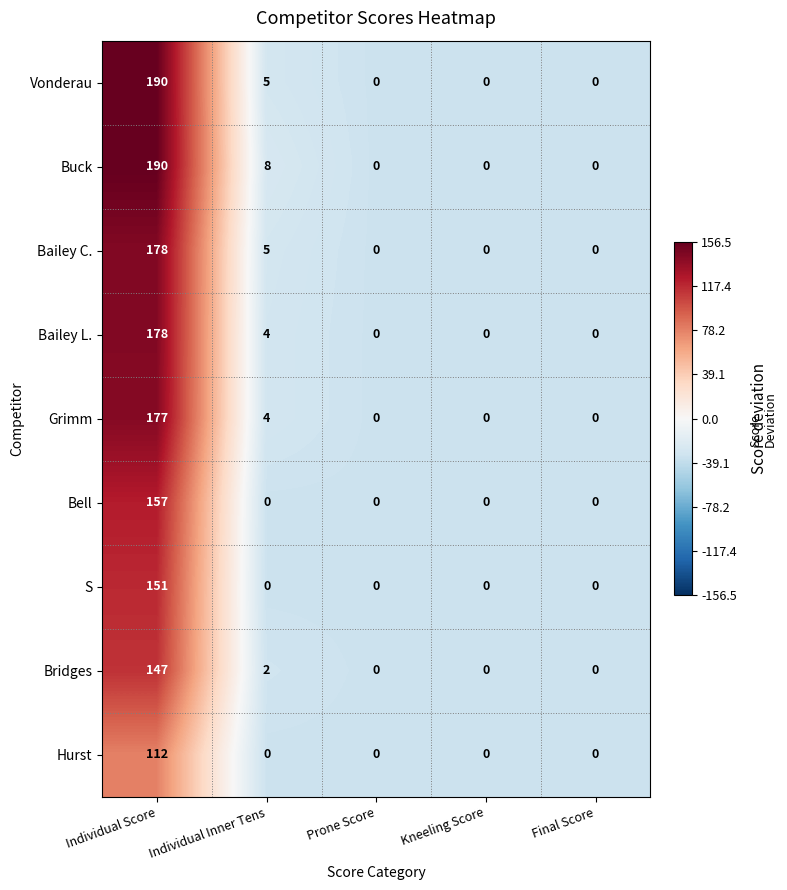

True or false: Buck has a value of 0 at Prone Score.

True